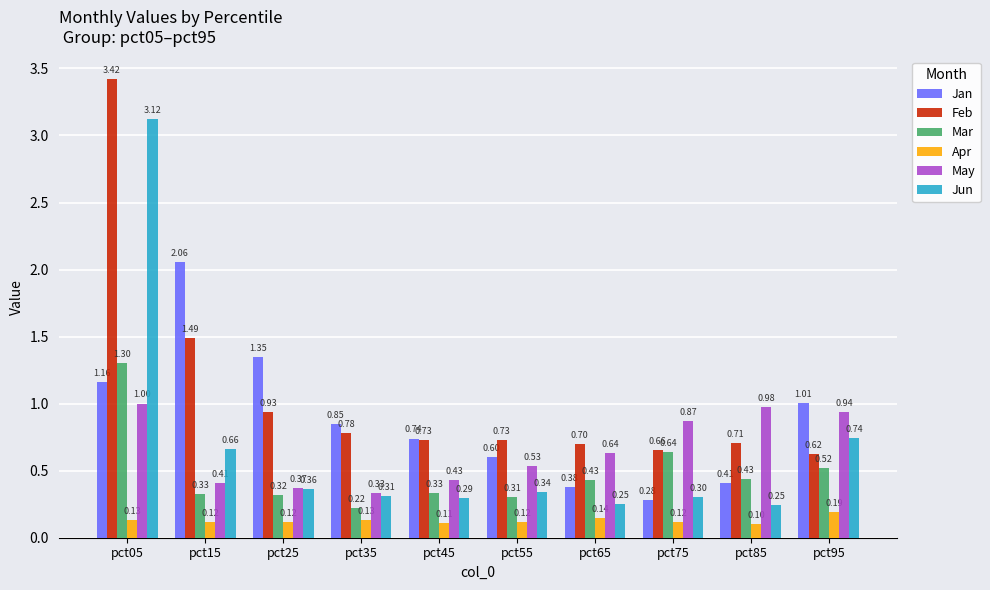

Rank the series at pct45 from highest to lowest value.

Jan, Feb, May, Mar, Jun, Apr